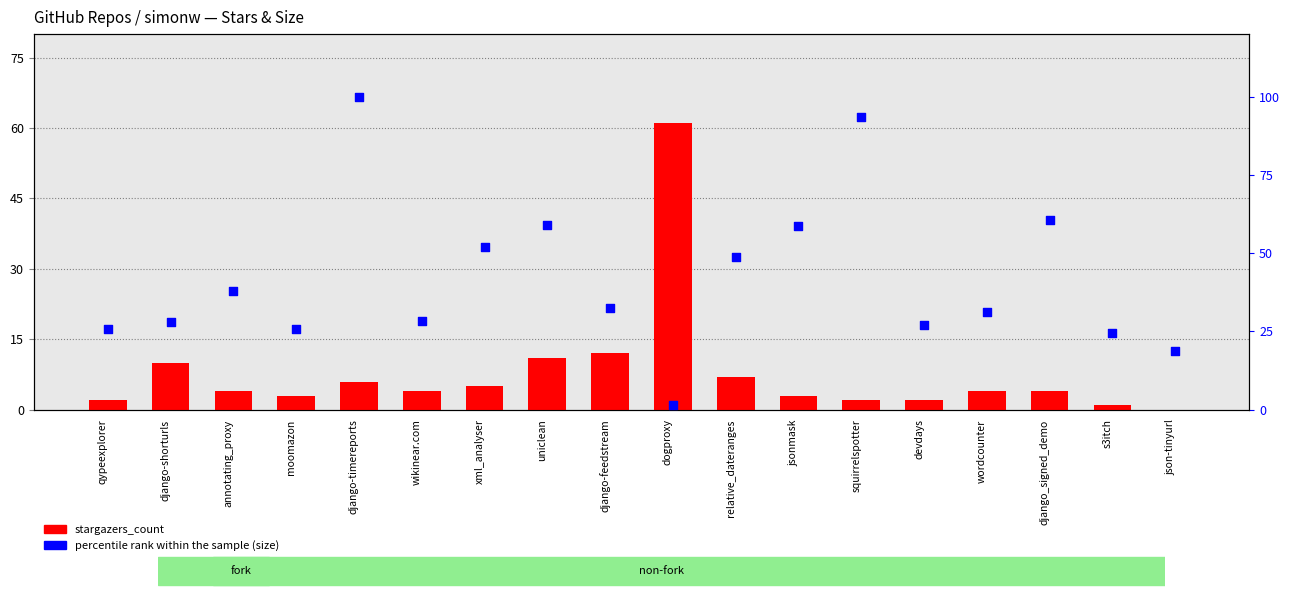

Which series contains the highest Y value?

percentile rank within the sample